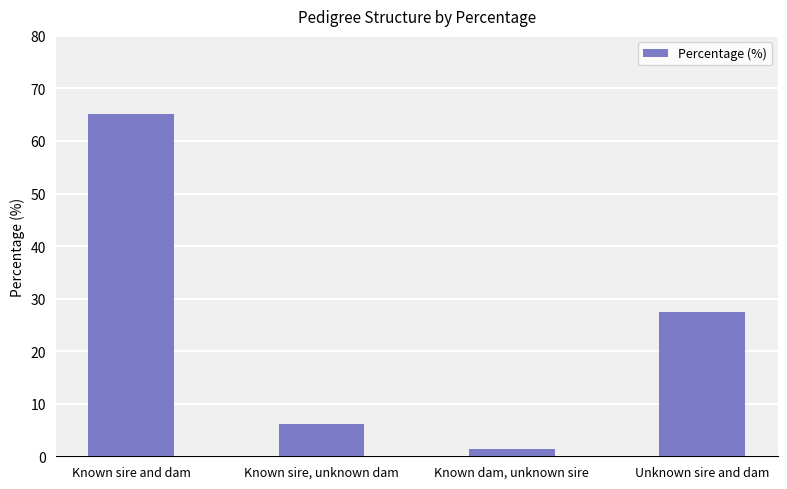

Reading left to right, list all the values displayed in this chart.

Known sire and dam=65.1	Known sire, unknown dam=6.2	Known dam, unknown sire=1.3	Unknown sire and dam=27.4